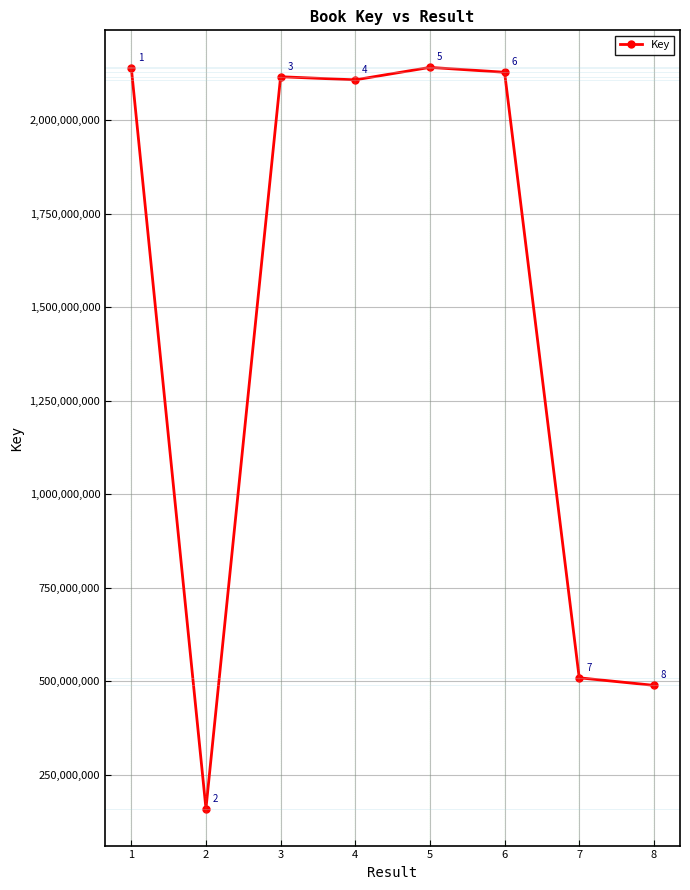

What is the difference between the maximum and second lowest values?

1652874636